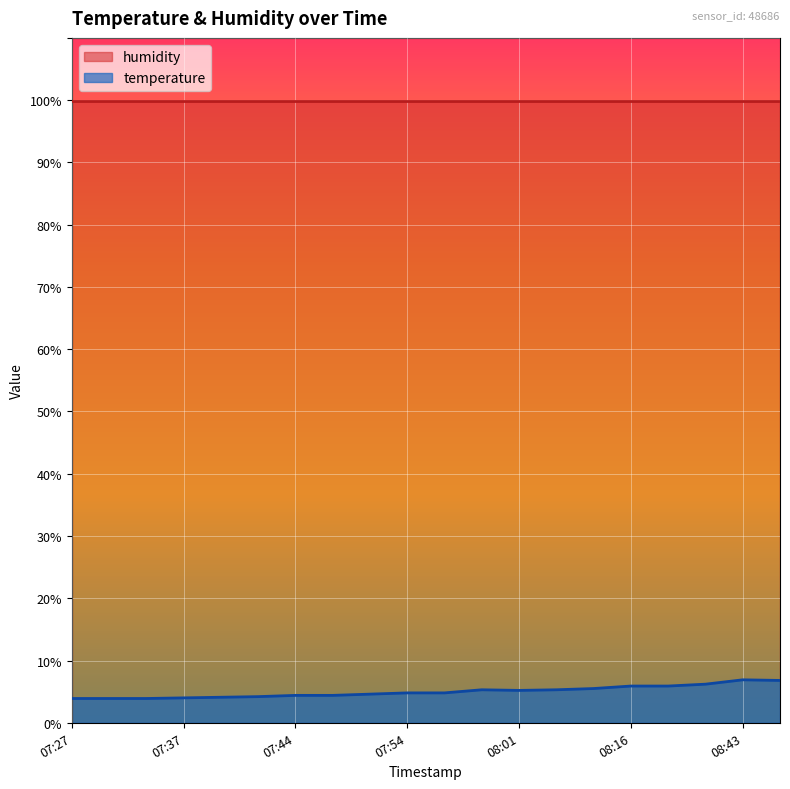

What is the change in value from 07:27 to 07:42?

+0.3